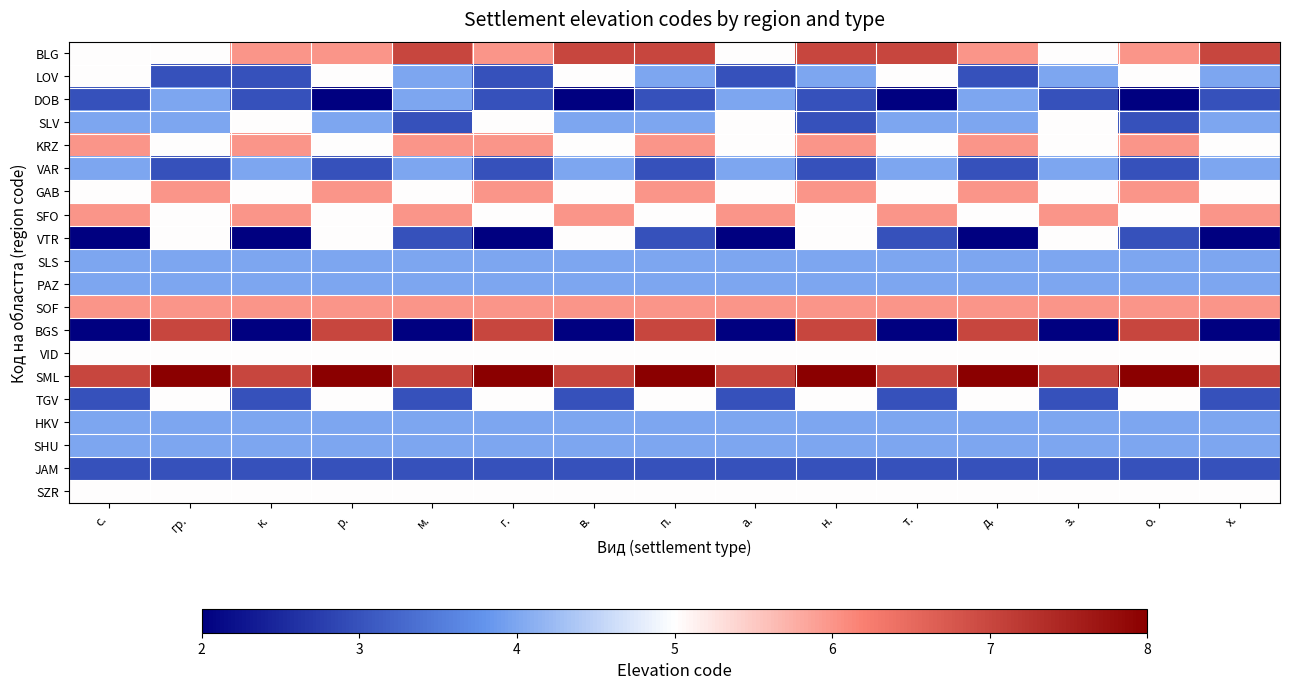

At а., list the series in order from largest to smallest.

SML, SFO, SOF, BLG, SLV, KRZ, GAB, VID, SZR, DOB, VAR, SLS, PAZ, HKV, SHU, LOV, TGV, JAM, VTR, BGS